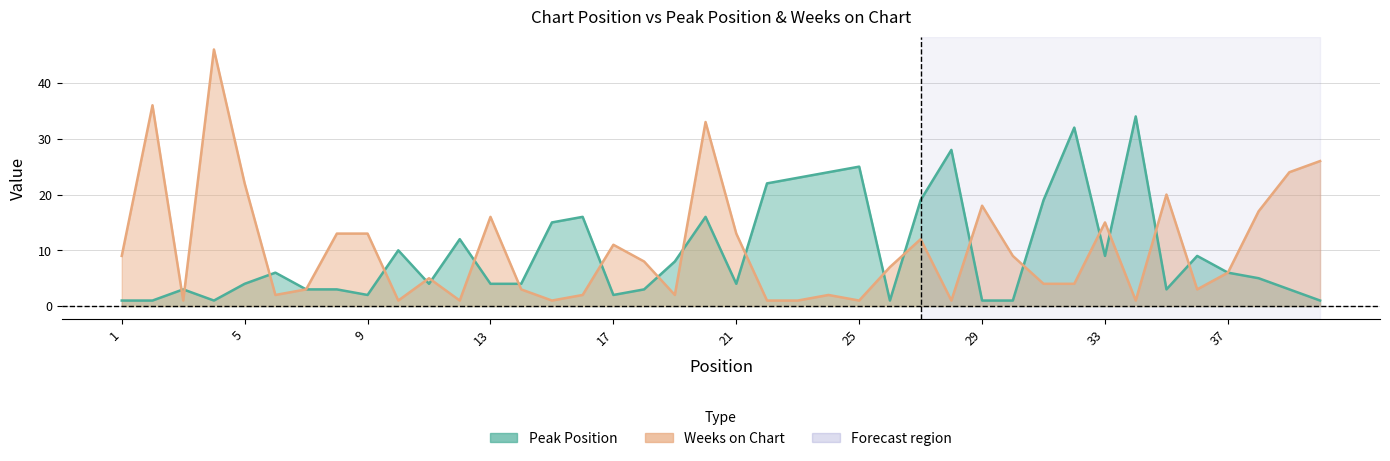

True or false: Peak Position has a value of 4 at 21.

True